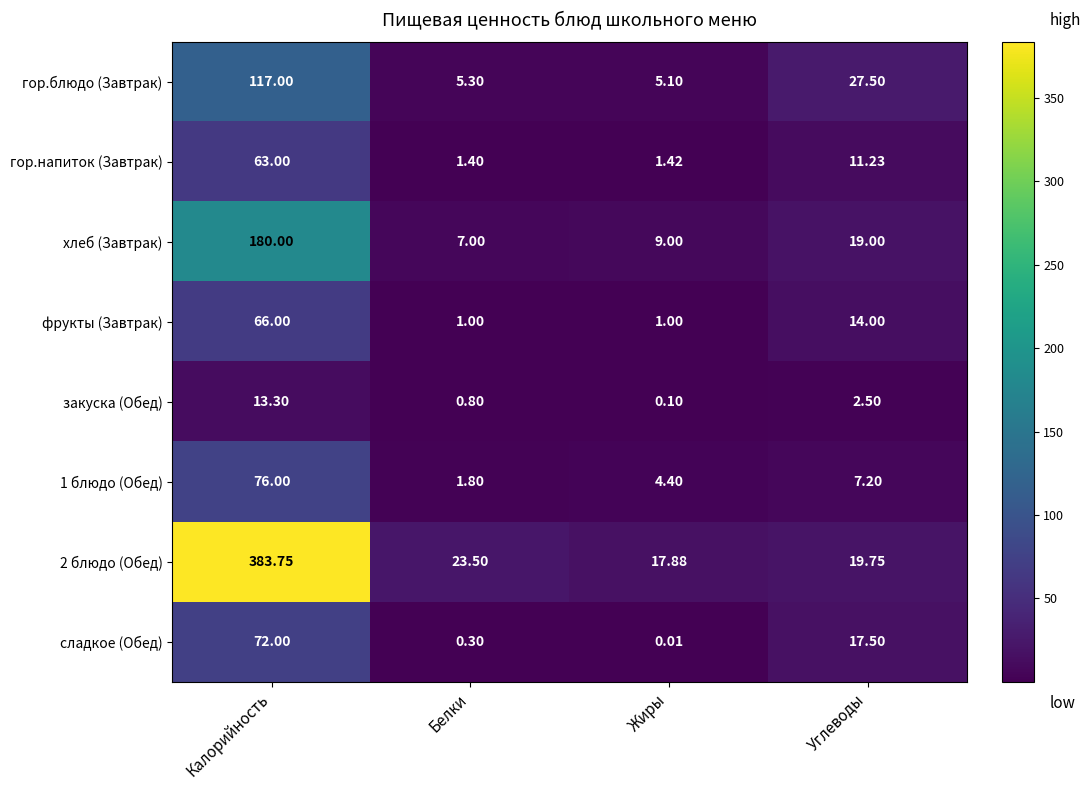

Rank the categories by закуска (Обед) value from highest to lowest.

Калорийность, Углеводы, Белки, Жиры